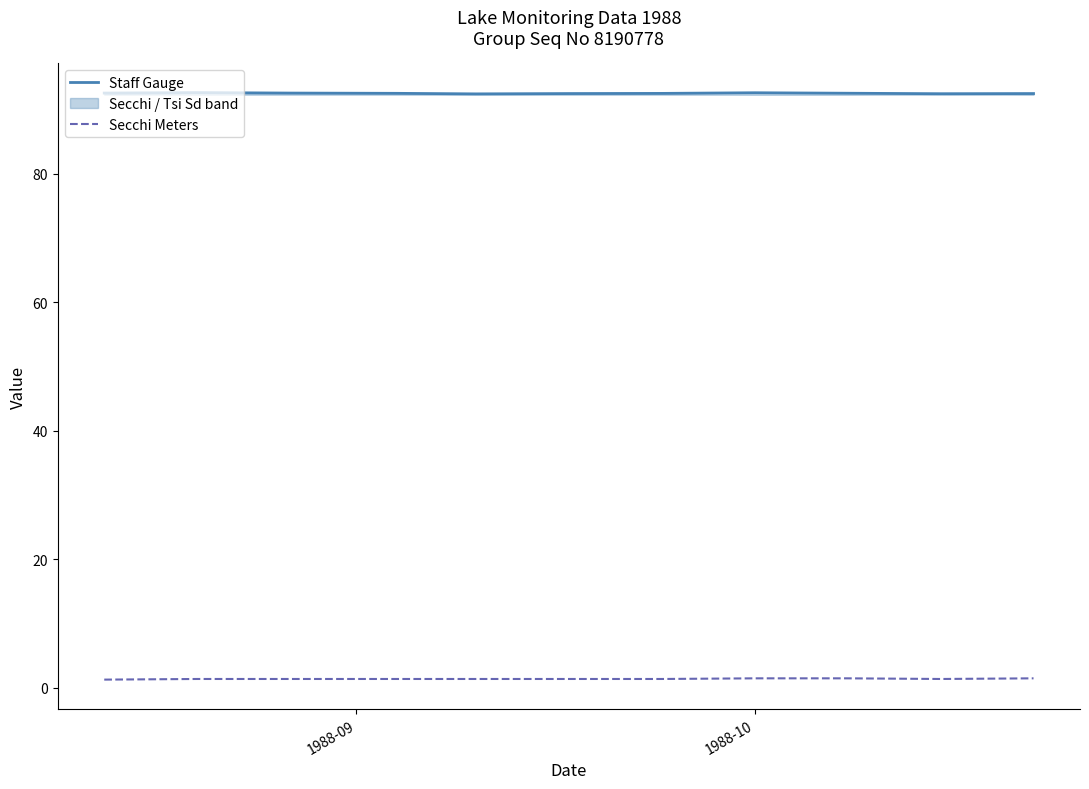

True or false: Staff Gauge and Secchi Meters intersect in this chart.

False